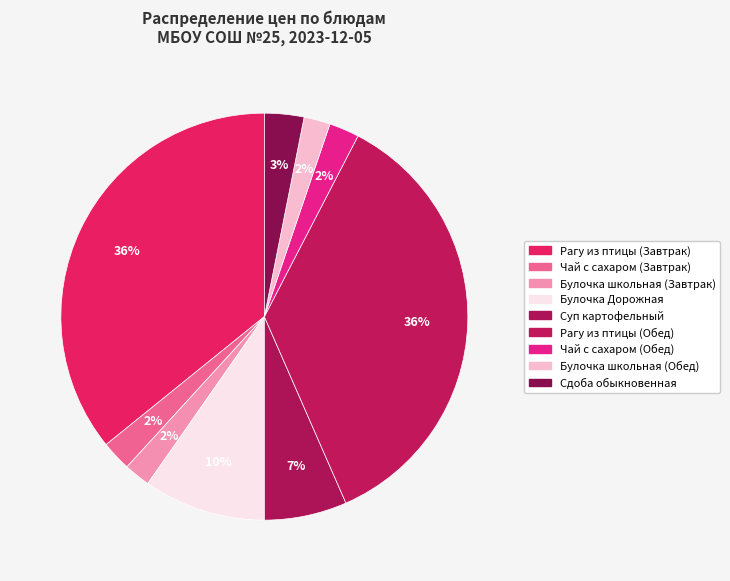

To the nearest percent, what is the combined percentage of Чай с сахаром (Завтрак) and Суп картофельный?

9%